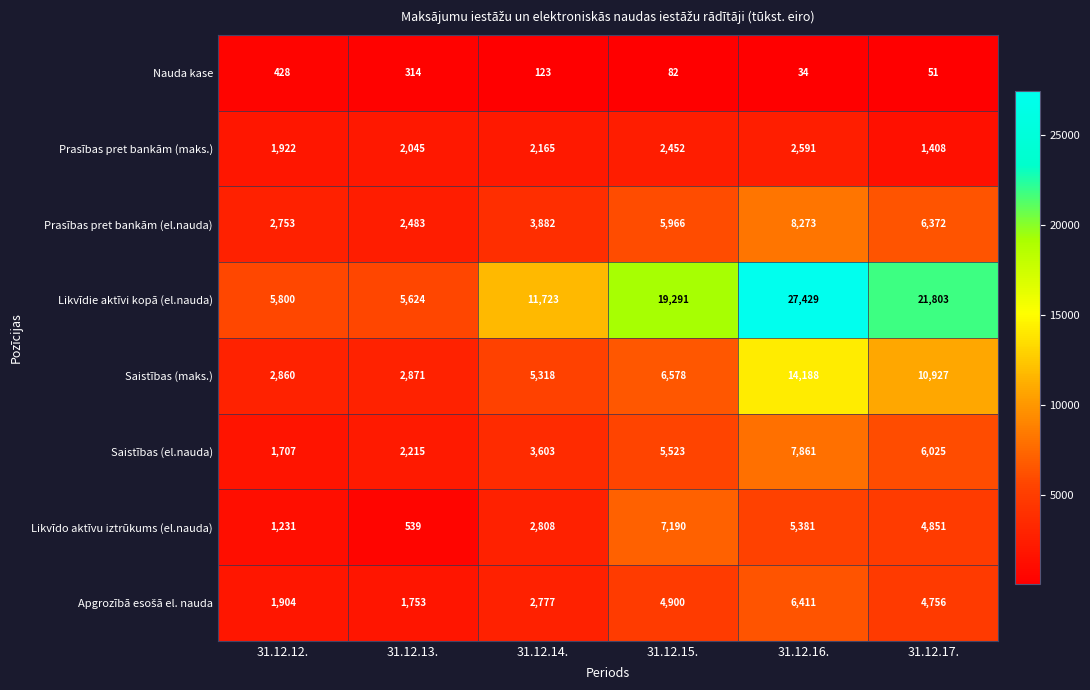

True or false: Saistības (maks.) has a value of 5014 at 31.12.12..

False